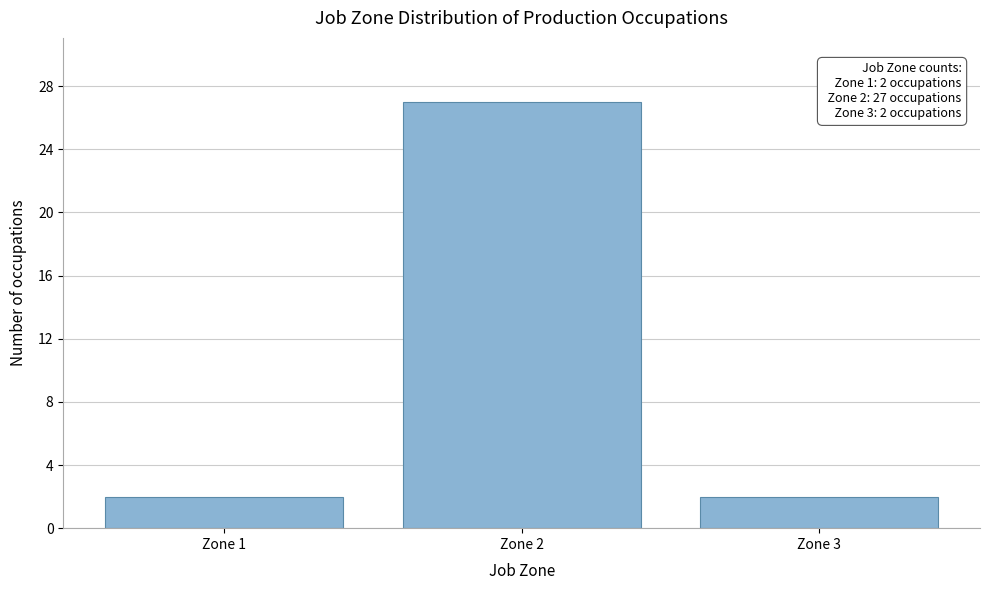

Reading right to left, what are all the values shown in this chart?

2	27	2